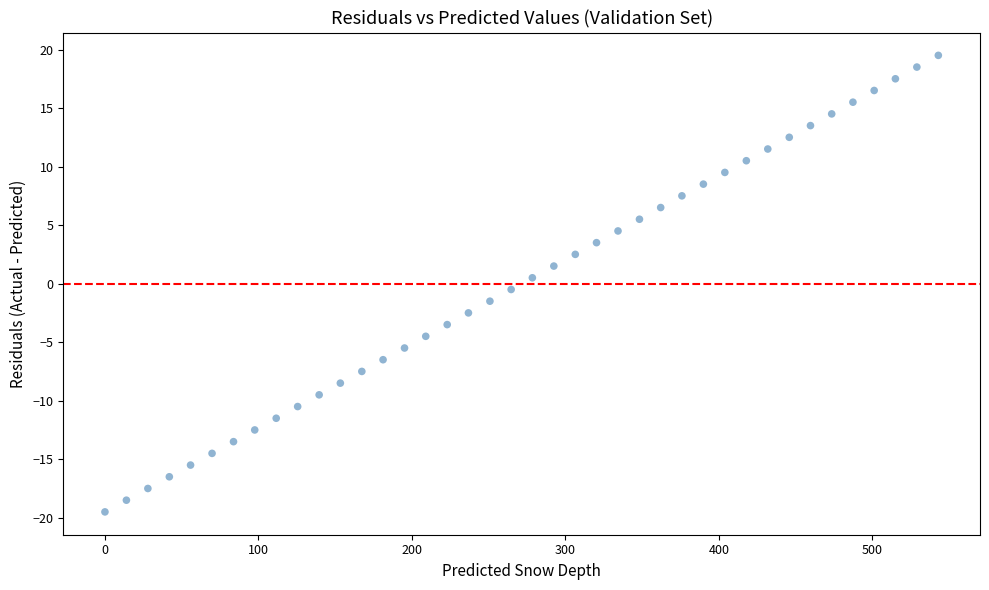

What is the range of Y values (max minus min)?

39.0